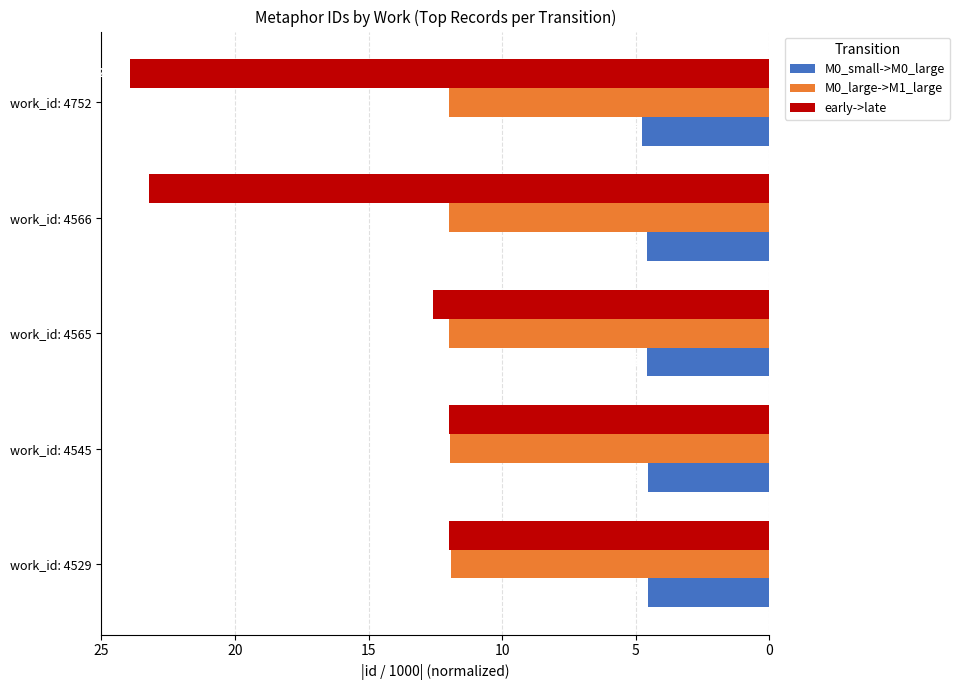

Reading left to right, transcribe all the data shown in this chart.

M0_small->M0_large: -4.5	-4.5	-4.6	-4.6	-4.8
M0_large->M1_large: -11.9	-11.9	-12.0	-12.0	-12.0
early->late: -12.0	-12.0	-12.6	-23.2	-23.9